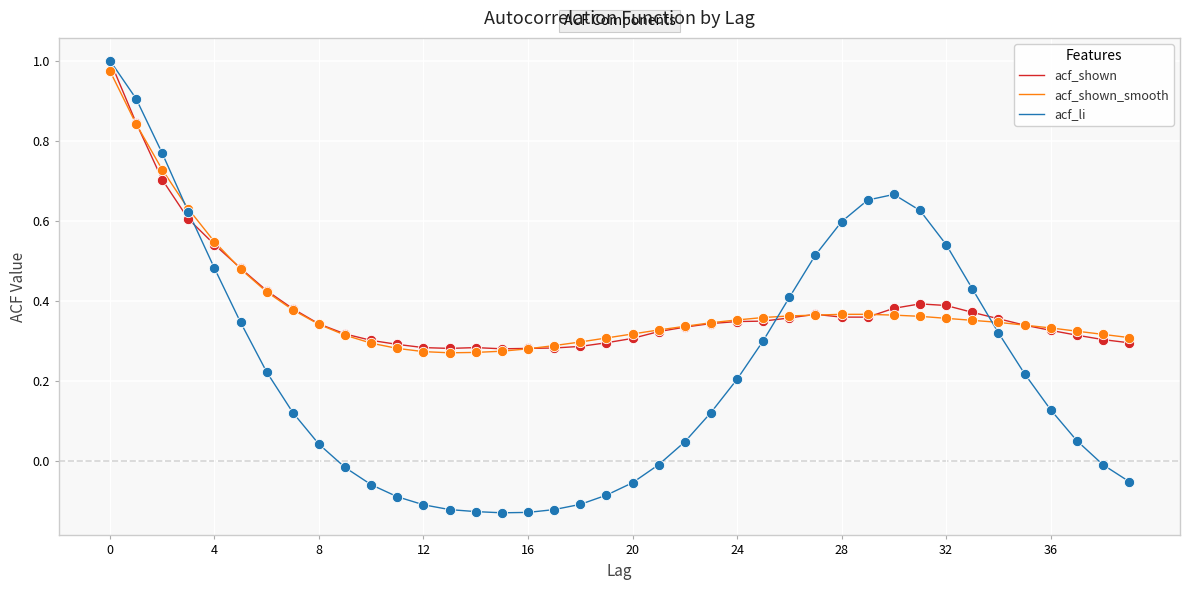

Which series has the widest spread of values?

acf_li